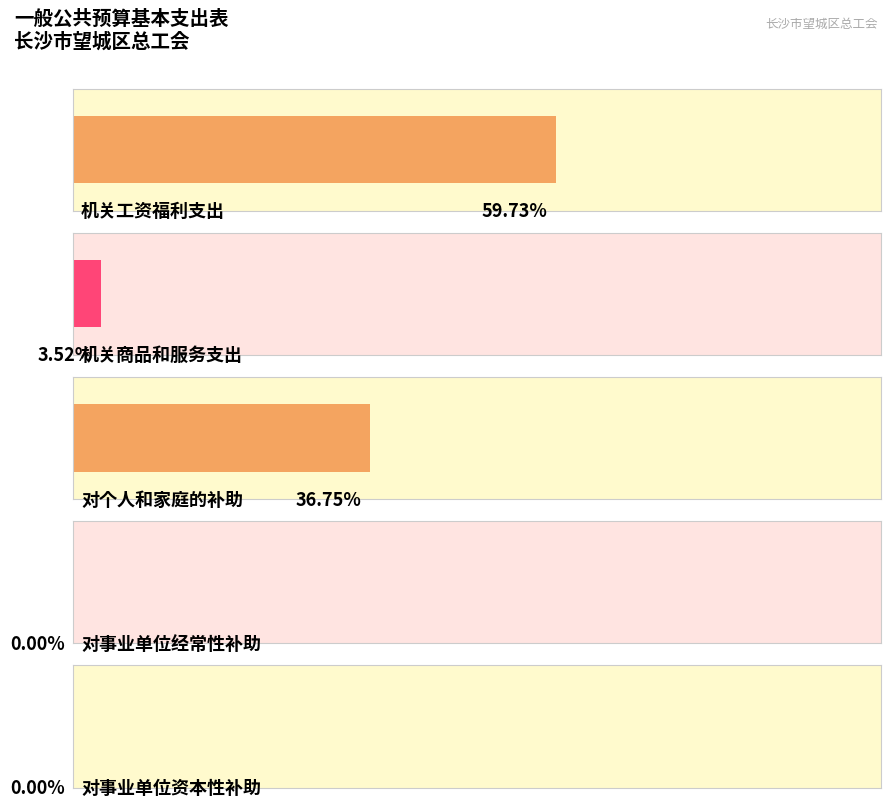

Reading right to left, what are all the values shown in this chart?

对事业单位资本性补助=0	对事业单位经常性补助=0	对个人和家庭的补助=783552	机关商品和服务支出=75000	机关工资福利支出=1273309